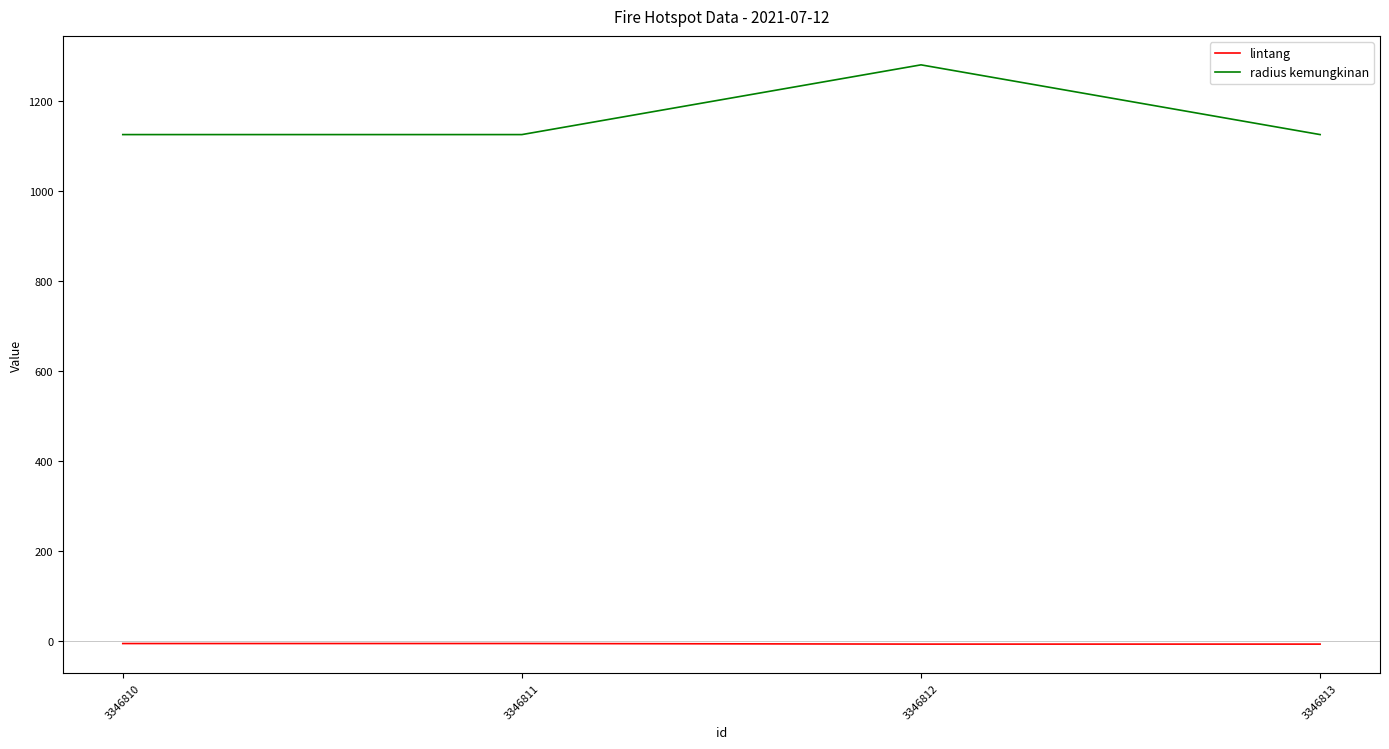

Read the lintang value at 3346812.

-7.5